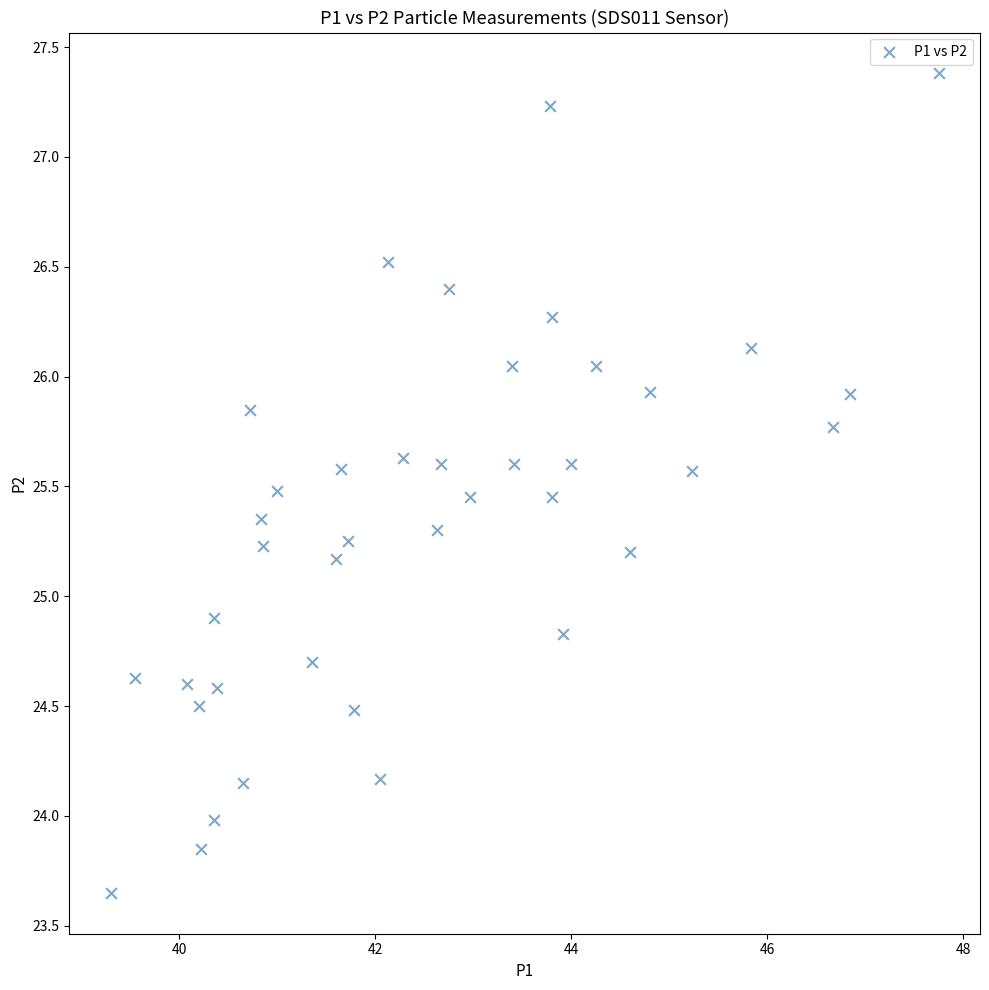

What is the range of X values (max minus min)?

8.5